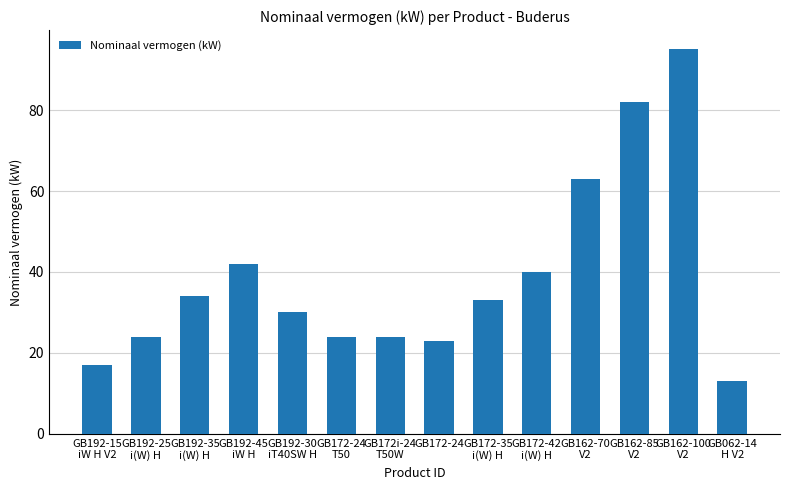

What is the minimum value shown in the chart?

13